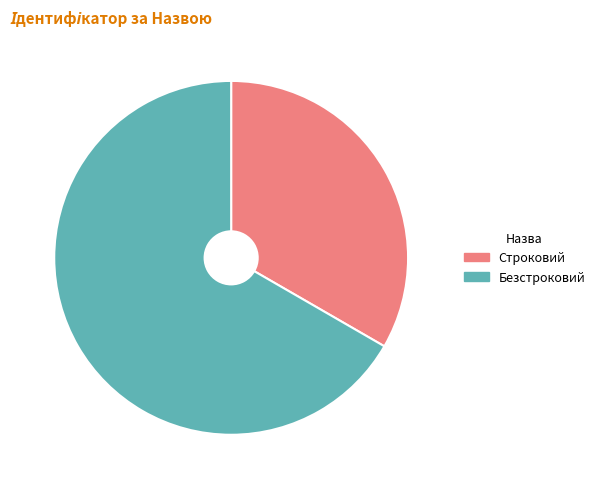

How many slices are in this pie chart?

2